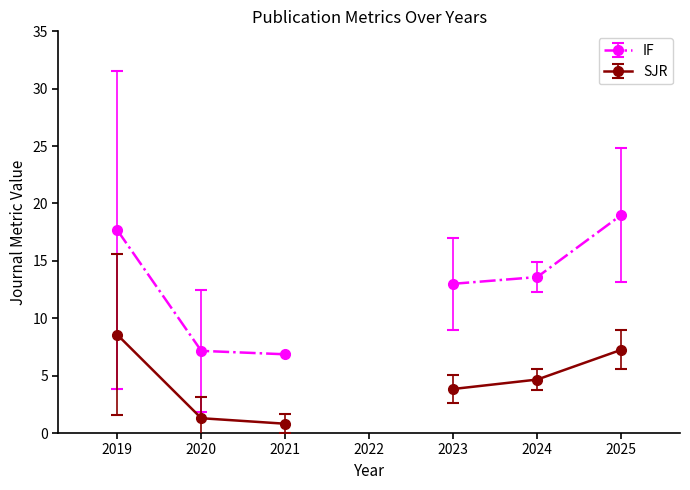

True or false: IF and SJR cross at least once.

False